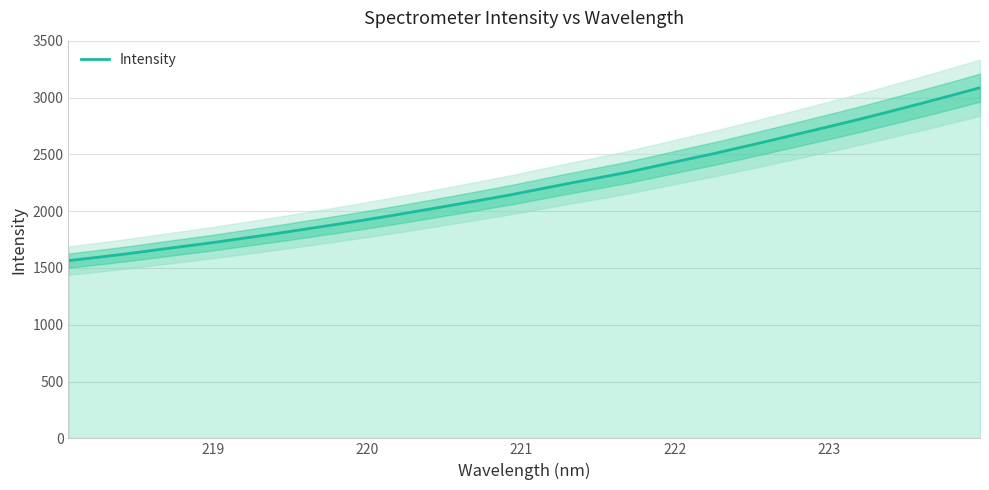

What is the difference between the maximum and minimum values?

1522.7